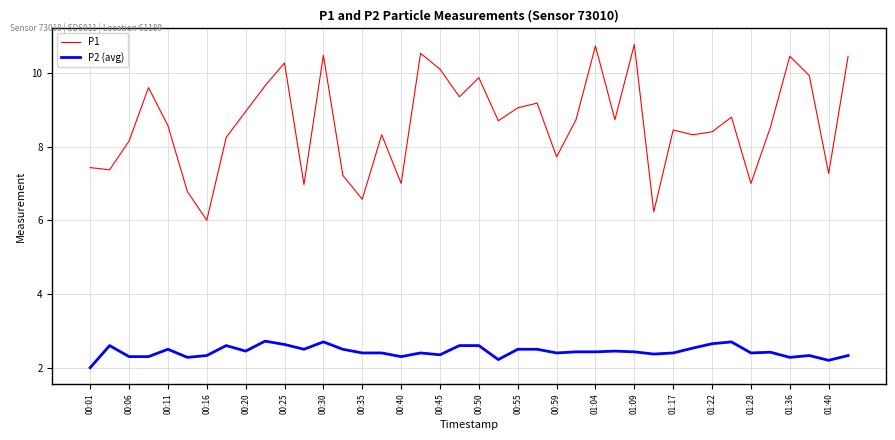

Which series has the largest total across all categories?

P1